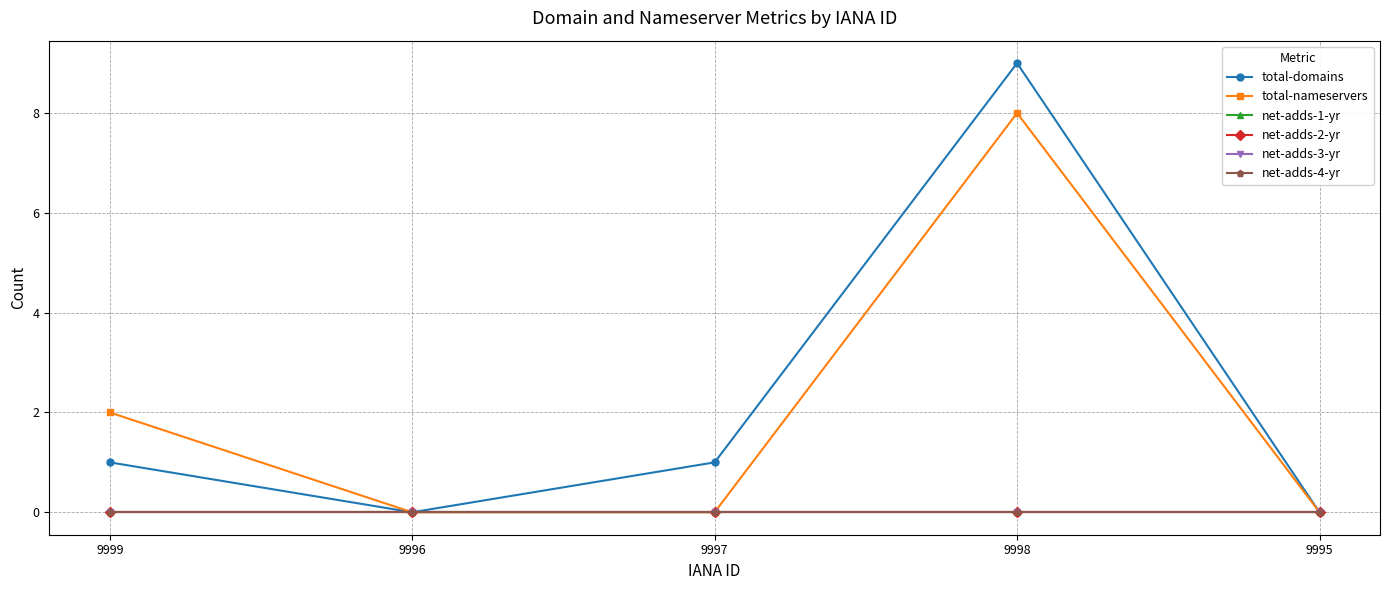

Does the chart have visible grid lines?

Yes